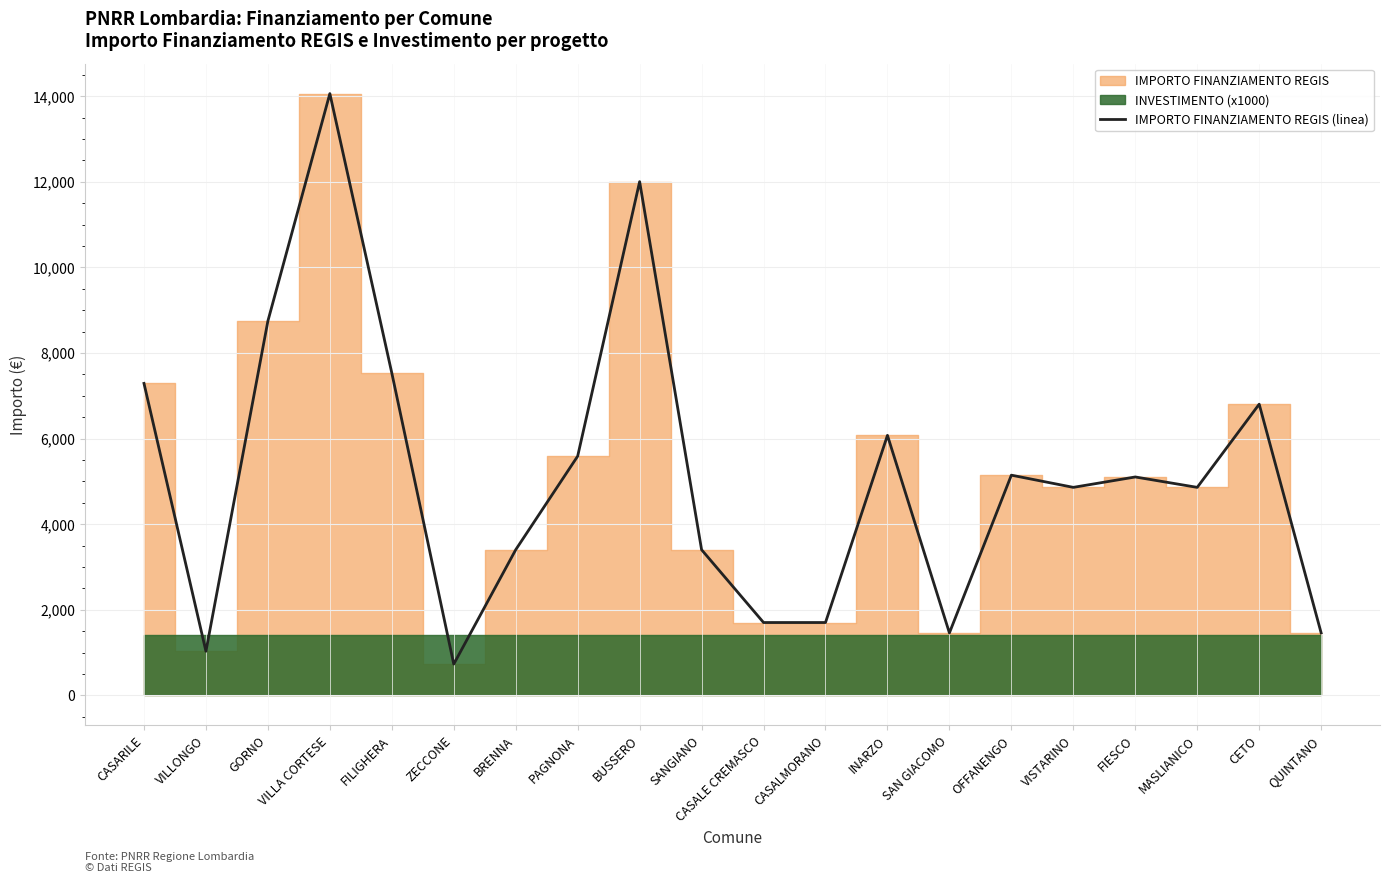

Which has a higher value, OFFANENGO or CASARILE?

CASARILE